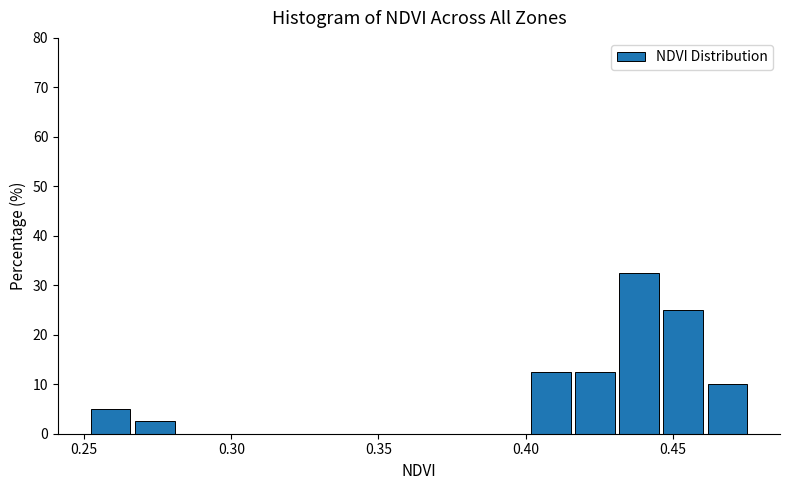

Around what value on the x-axis is the tallest bar? Give the approximate position of its centre, as read against the axis.

0.440